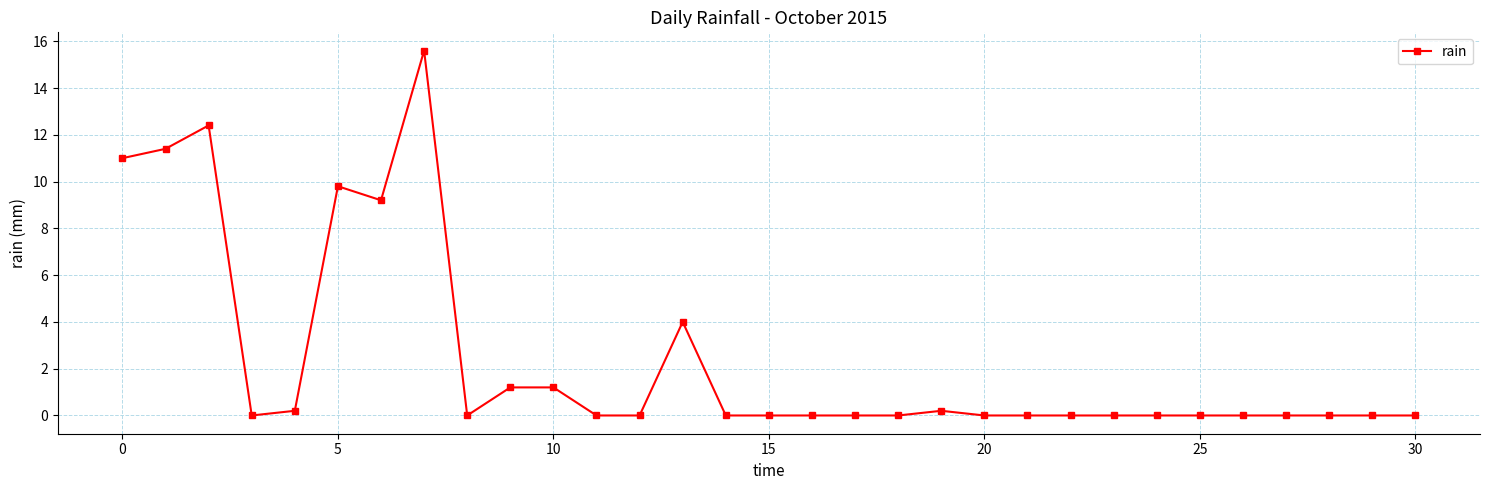

Reading left to right, list all the values displayed in this chart.

11.0	11.4	12.4	0.0	0.2	9.8	9.2	15.6	0.0	1.2	1.2	0.0	0.0	4.0	0.0	0.0	0.0	0.0	0.0	0.2	0.0	0.0	0.0	0.0	0.0	0.0	0.0	0.0	0.0	0.0	0.0